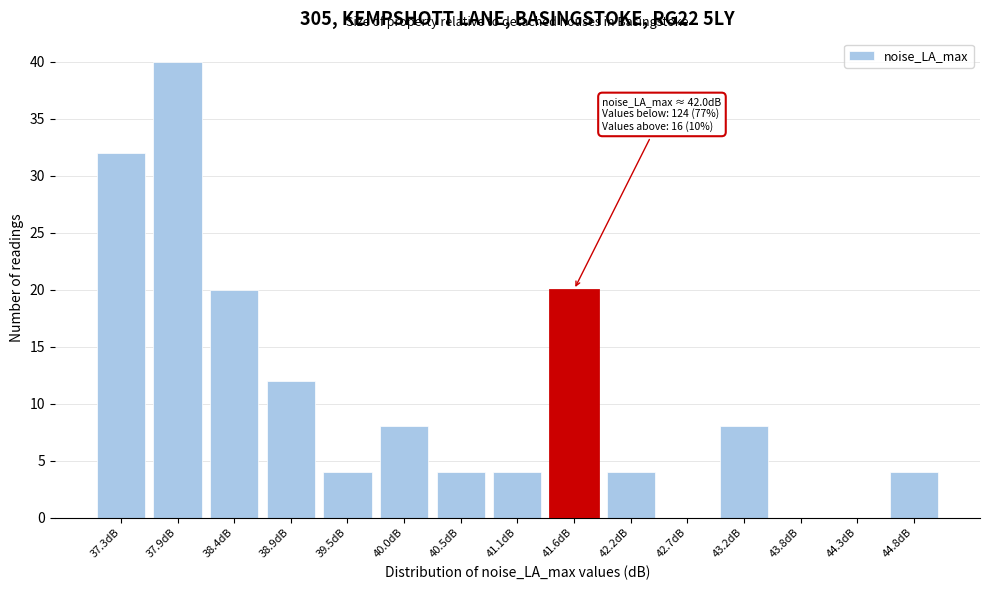

Reading right to left, extract all data points from this chart.

44.8dB=4	44.3dB=0	43.8dB=0	43.2dB=8	42.7dB=0	42.2dB=4	41.6dB=20	41.1dB=4	40.5dB=4	40.0dB=8	39.5dB=4	38.9dB=12	38.4dB=20	37.9dB=40	37.3dB=32